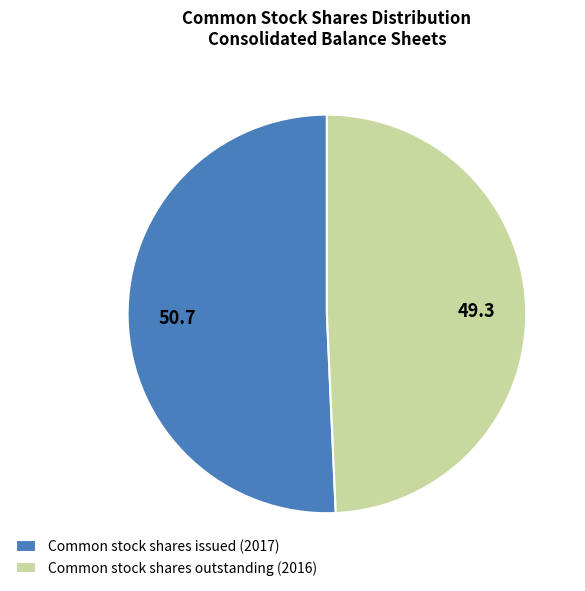

Do Common stock shares outstanding (2016) and Common stock shares issued (2017) together represent more than half of the pie?

Yes